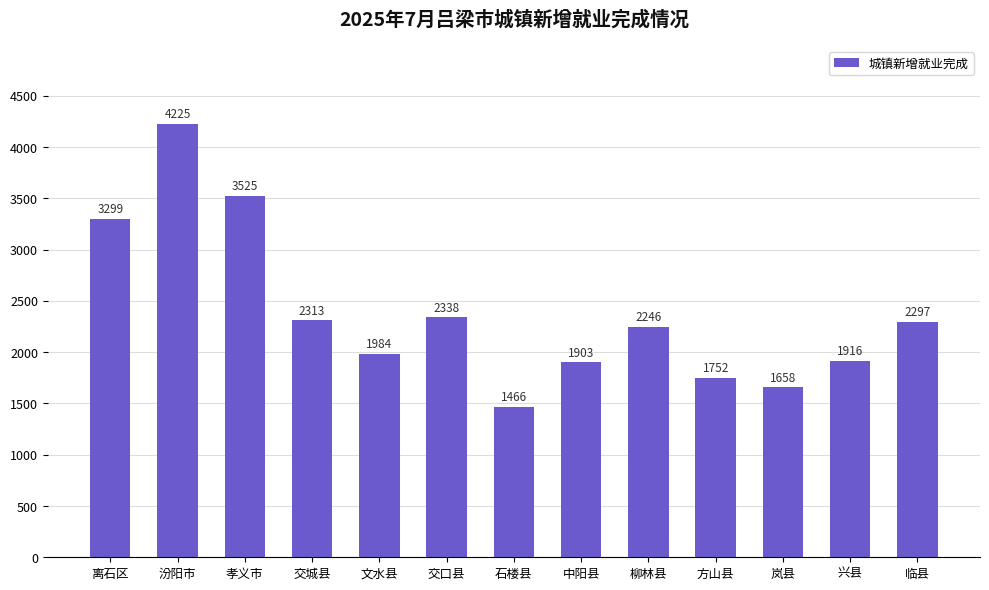

What is the value of the 7th bar from the left?

1466